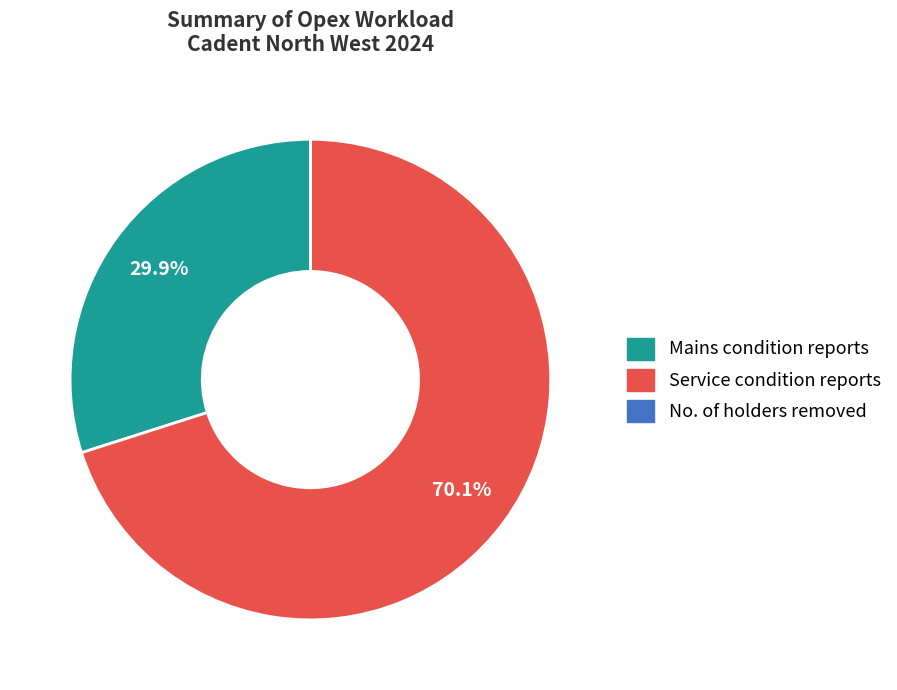

Which has a higher value, Mains condition reports or Service condition reports?

Service condition reports